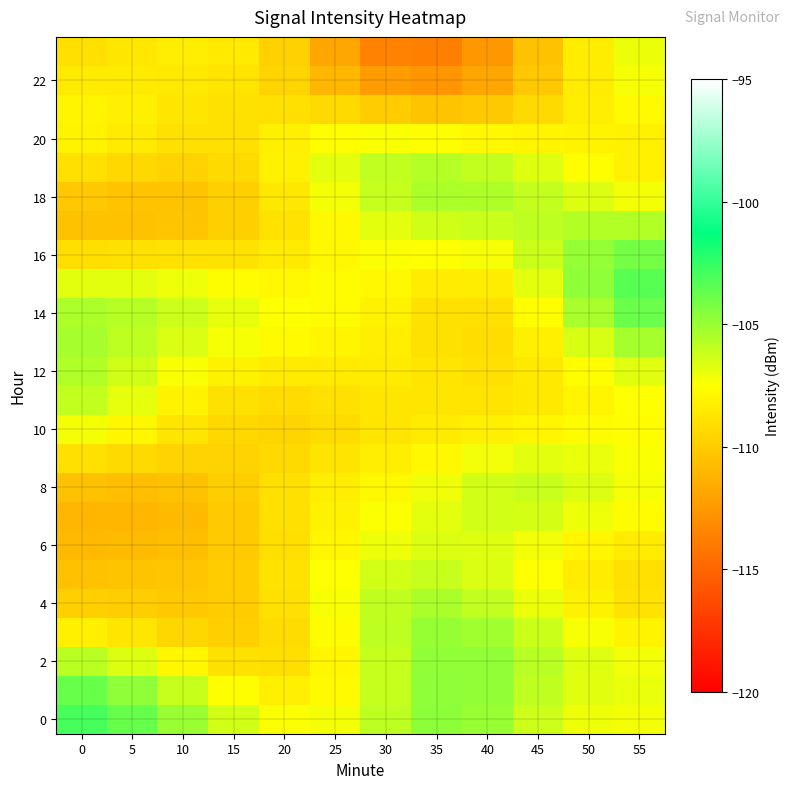

What is the total value across all series at 15?

-2613.4